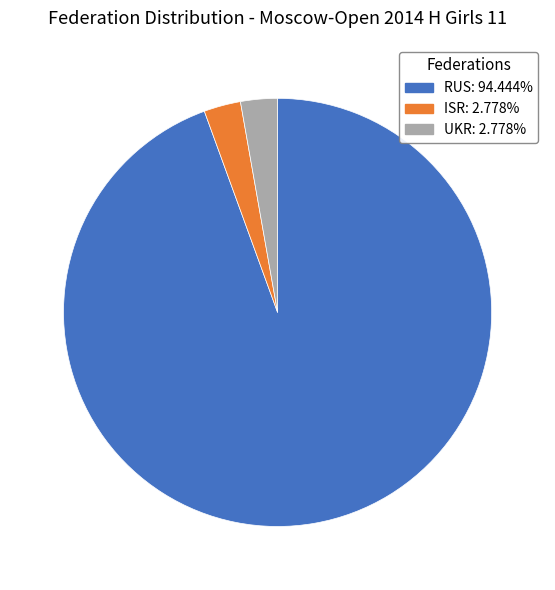

Does RUS represent more than half of the total?

Yes